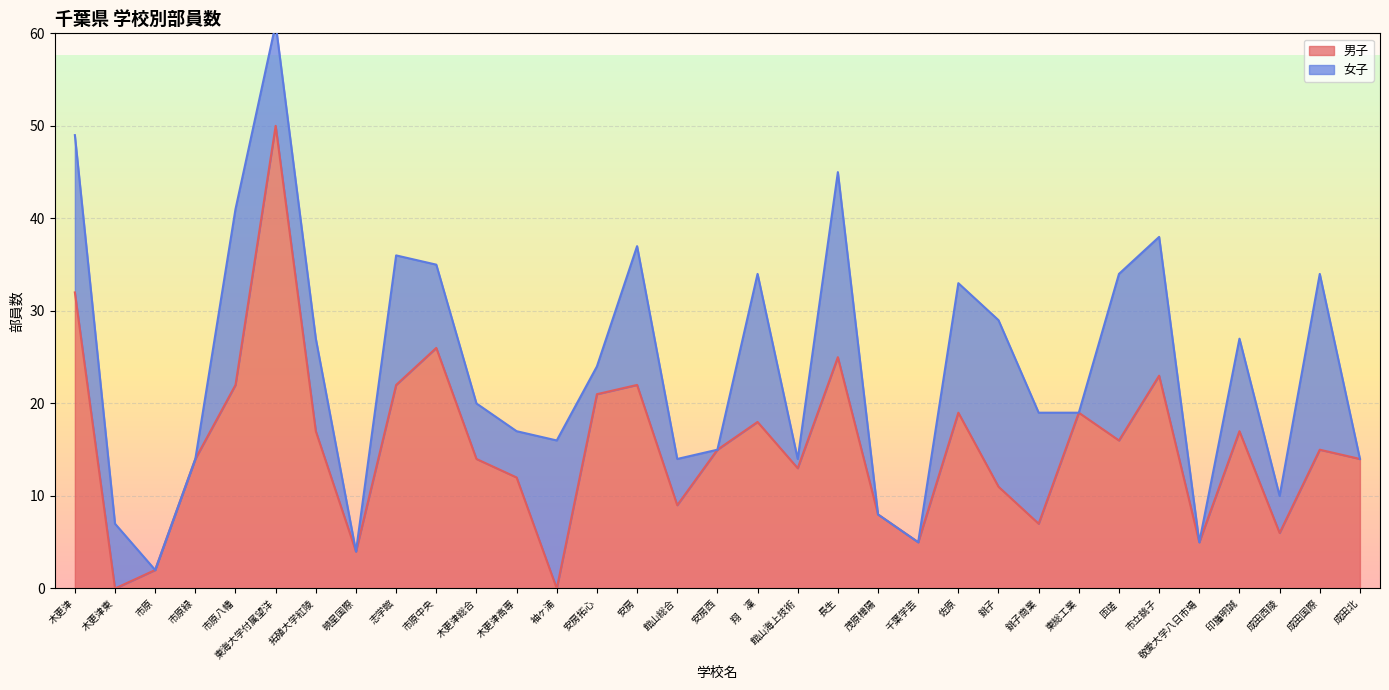

Reading left to right, what are all the values shown in this chart?

木更津=32	木更津東=0	市原=2	市原緑=14	市原八幡=22	東海大学付属望洋=50	拓殖大学紅陵=17	暁星国際=4	志学館=22	市原中央=26	木更津総合=14	木更津高専=12	袖ヶ浦=0	安房拓心=21	安房=22	館山総合=9	安房西=15	翔　凜=18	館山海上技術=13	長生=25	茂原樟陽=8	千葉学芸=5	佐原=19	銚子=11	銚子商業=7	東総工業=19	匝瑳=16	市立銚子=23	敬愛大学八日市場=5	印旛明誠=17	成田西陵=6	成田国際=15	成田北=14